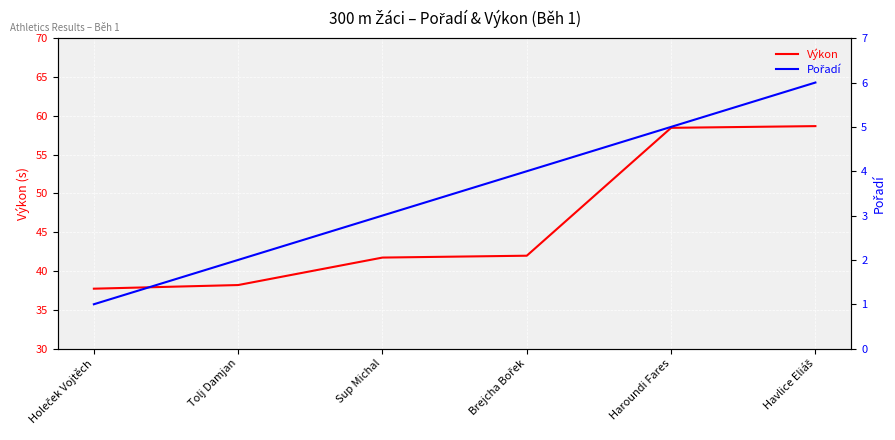

Is this an area chart (filled region under the line)?

No